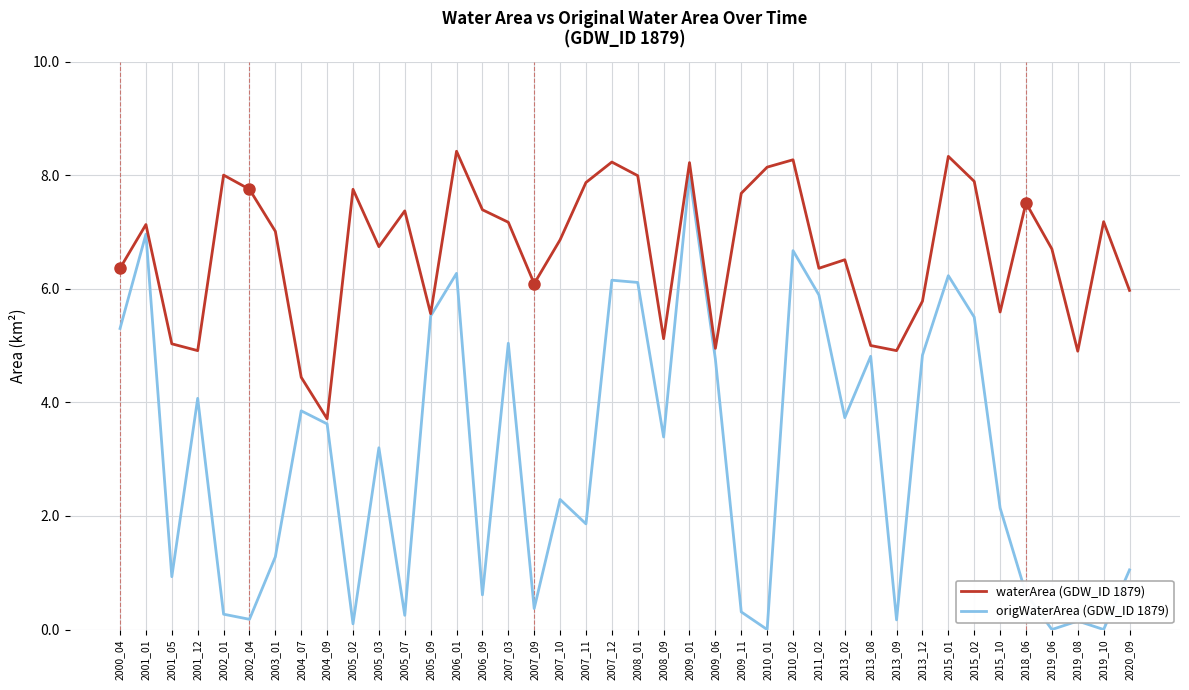

Is it true that waterArea (GDW_ID 1879) equals 4.8 at 2009_01?

False